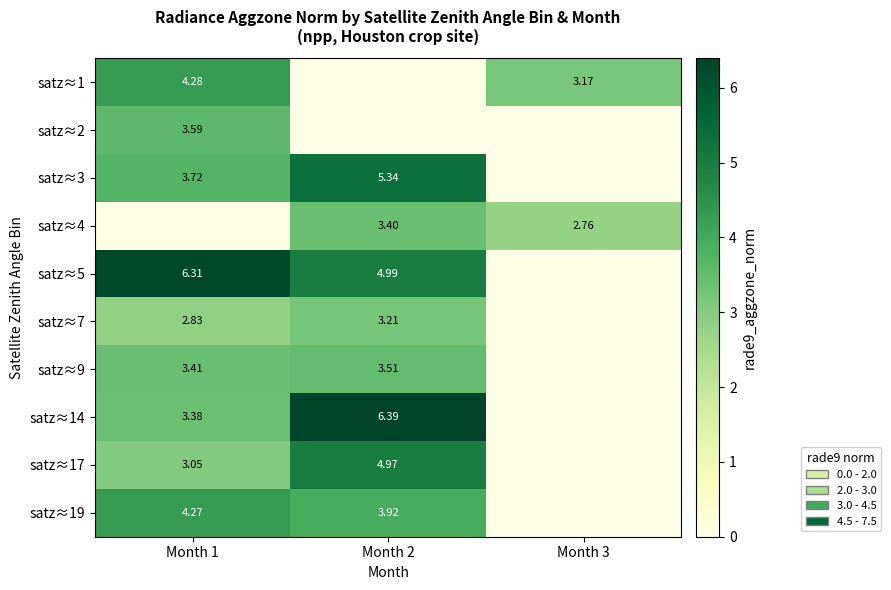

Is the value of satz≈14 at Month 2 greater than the value of satz≈17 at Month 2?

Yes